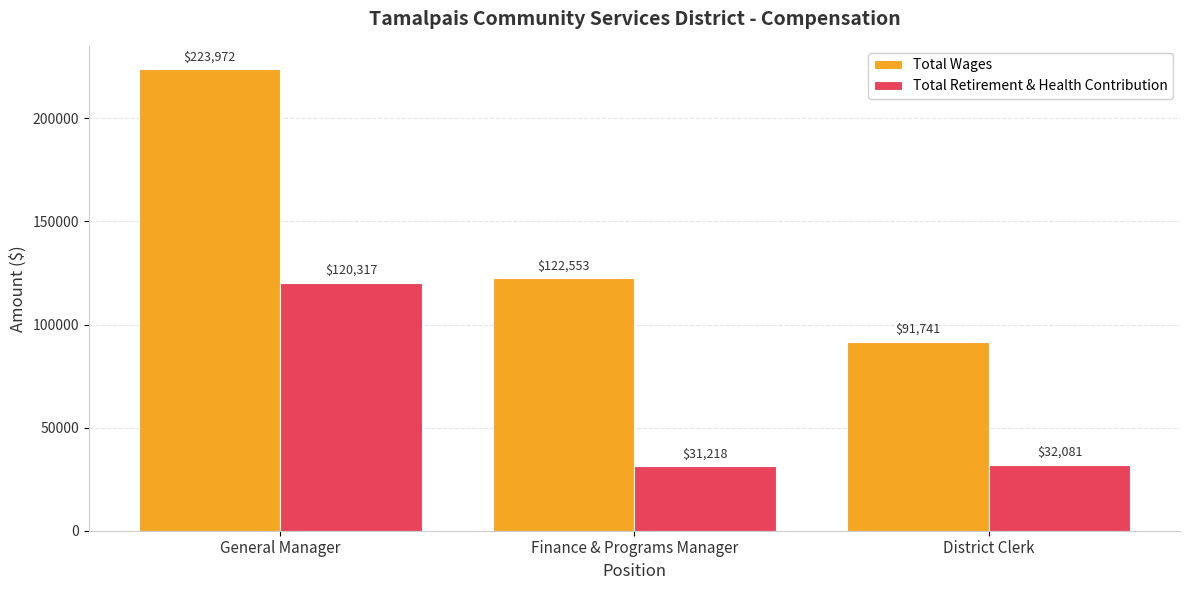

What is the average value of the Total Retirement & Health Contribution series?

61205